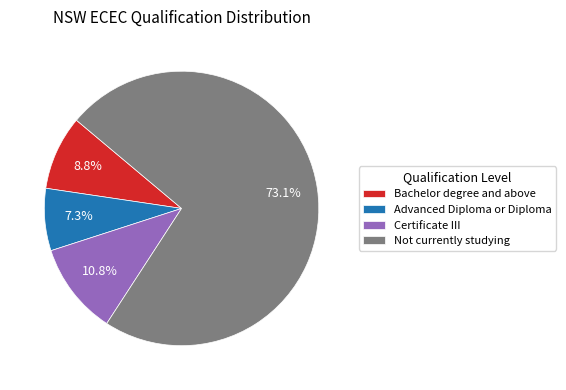

The Bachelor degree and above slice represents 1% of the pie. True or false?

False